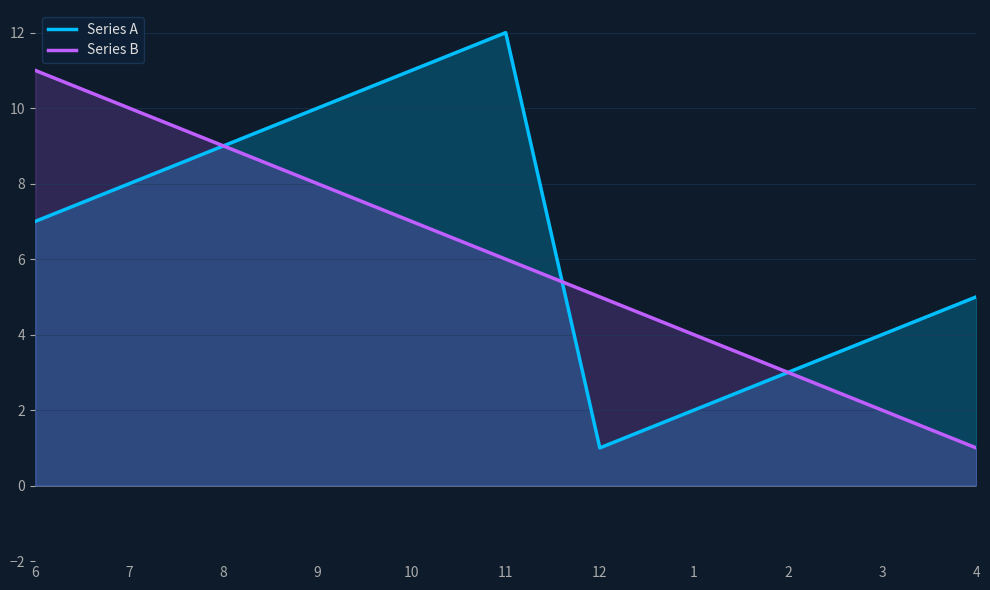

Read the Series A value at 11, to the nearest 10.

10